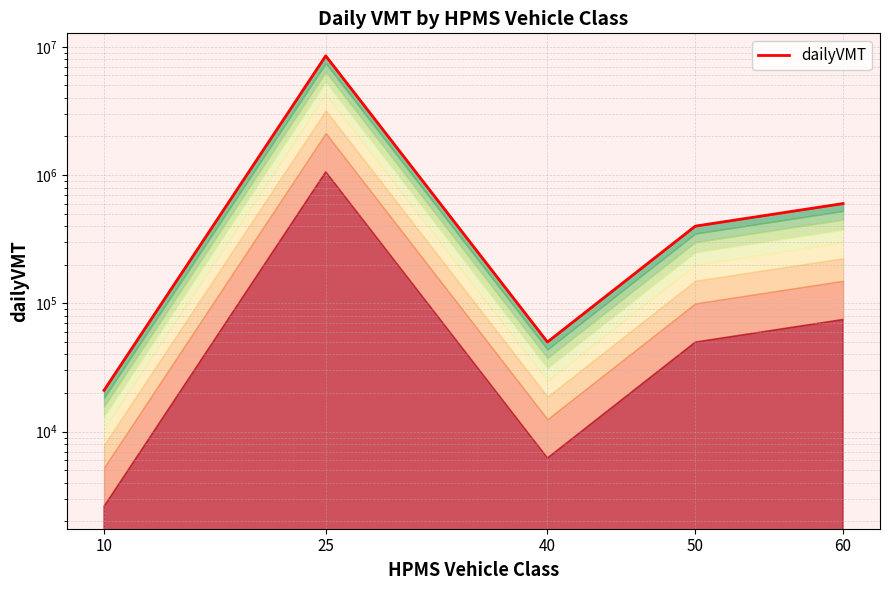

Is it true that the value at 60 is 600000?

True